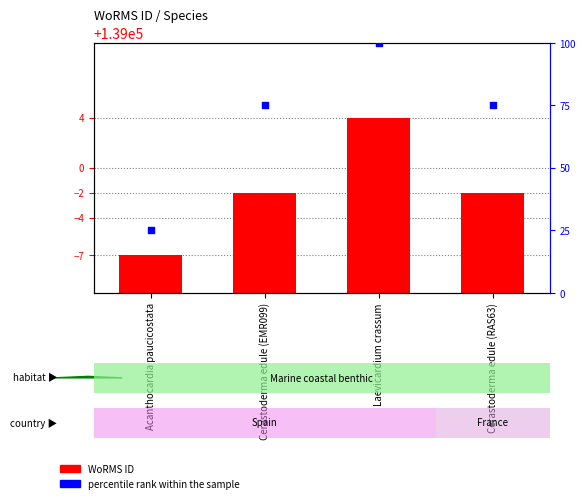

Which series contains the lowest Y value?

WoRMS ID